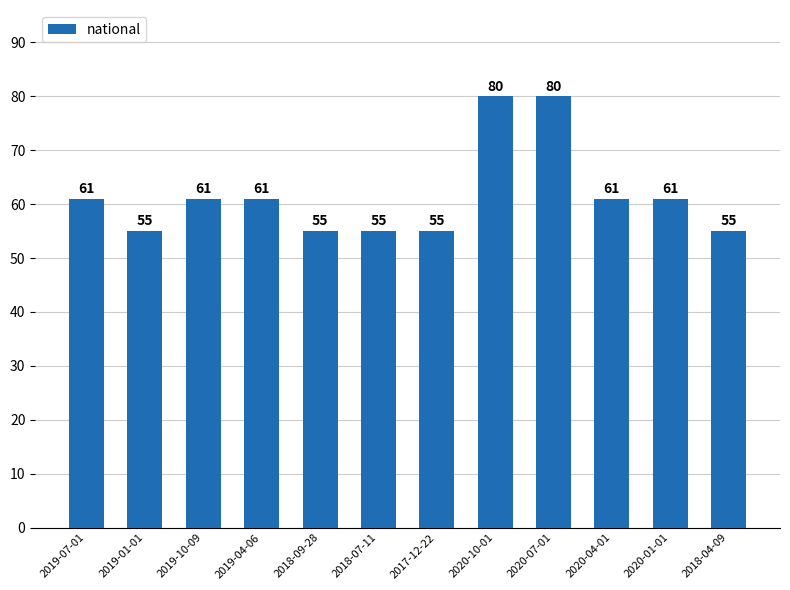

What is the difference between the values at 2018-09-28 and 2020-04-01?

6